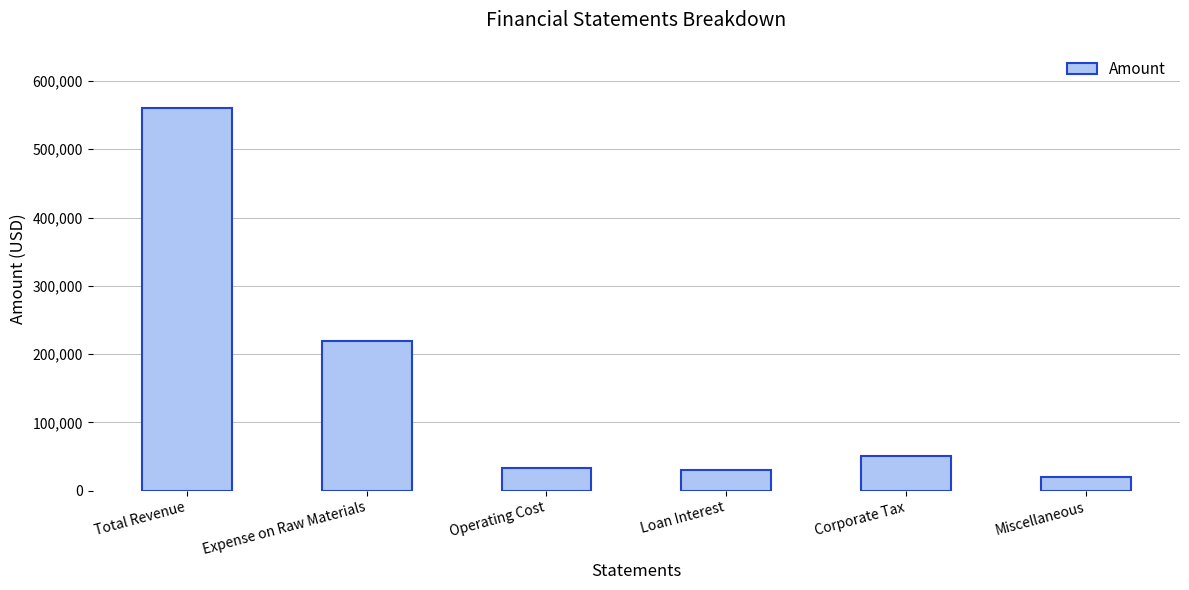

What is the label of the 3rd bar from the left?

Operating Cost